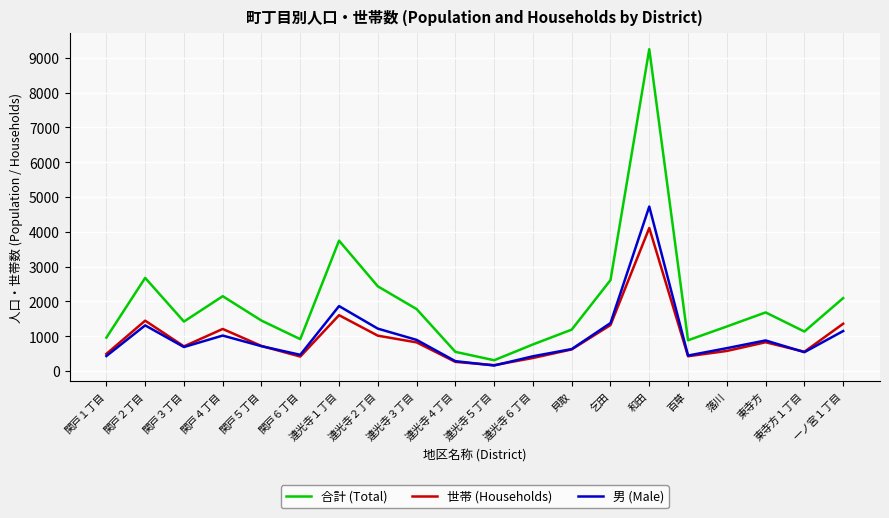

What is the difference between the second highest and minimum values in the 合計 (Total) series?

3436